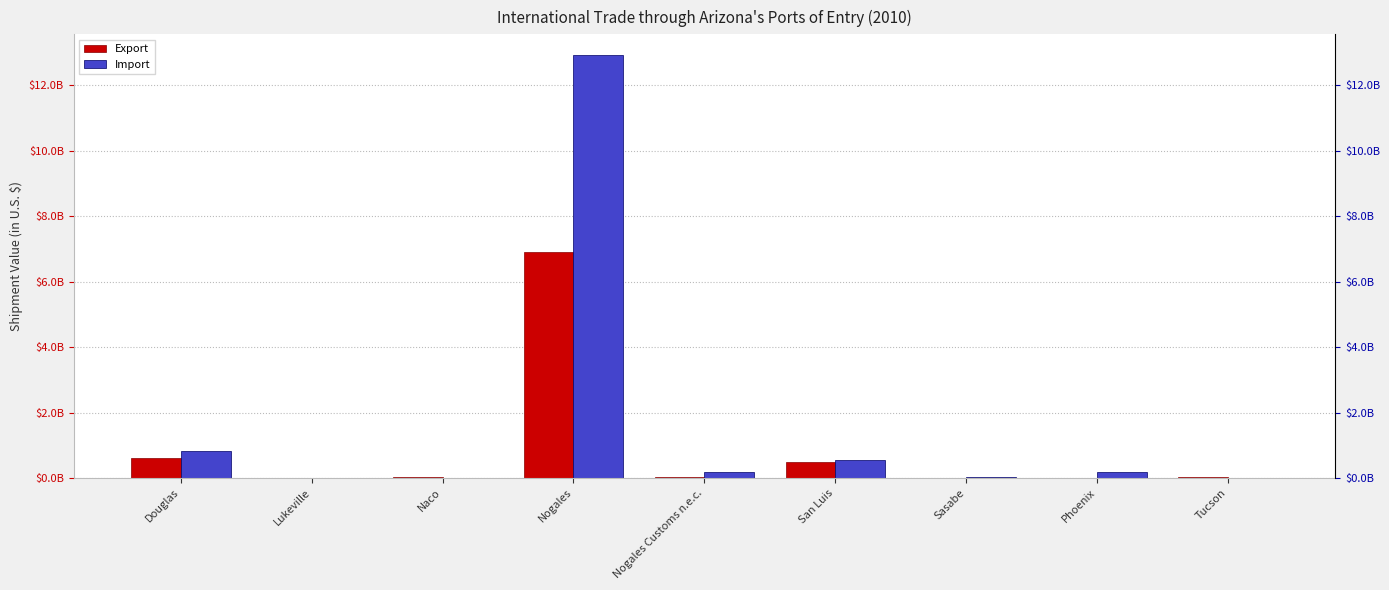

What is the total value across all series at Sasabe?

25094052